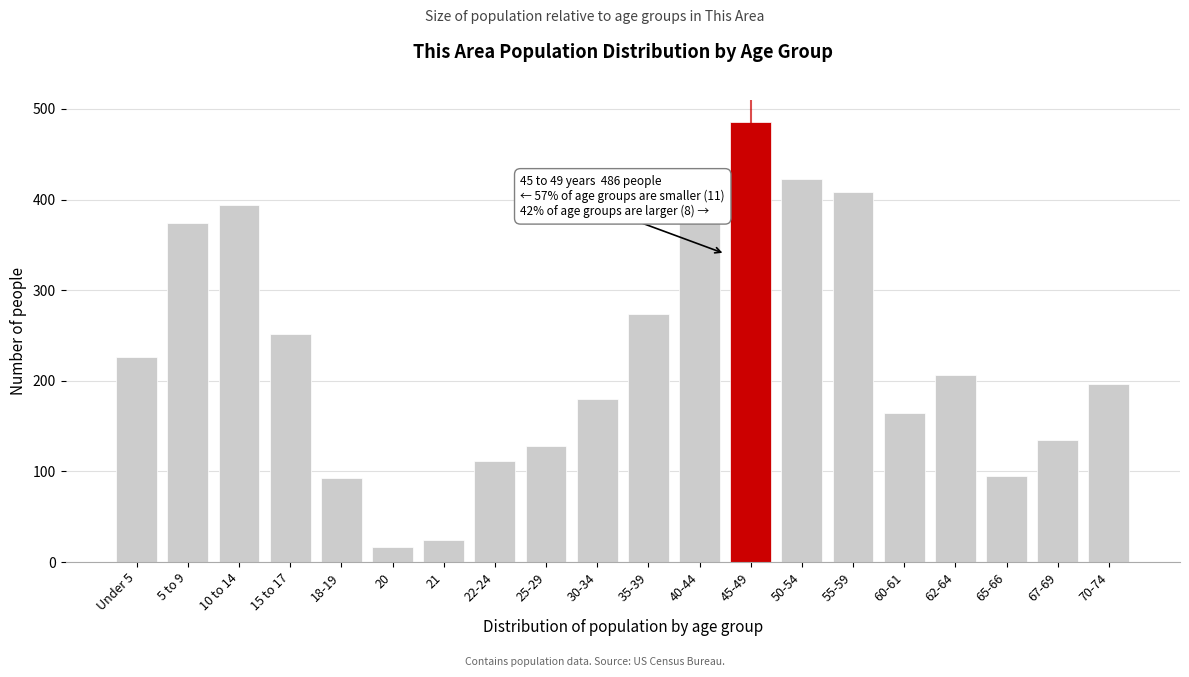

What is the difference between the maximum and minimum values?

469